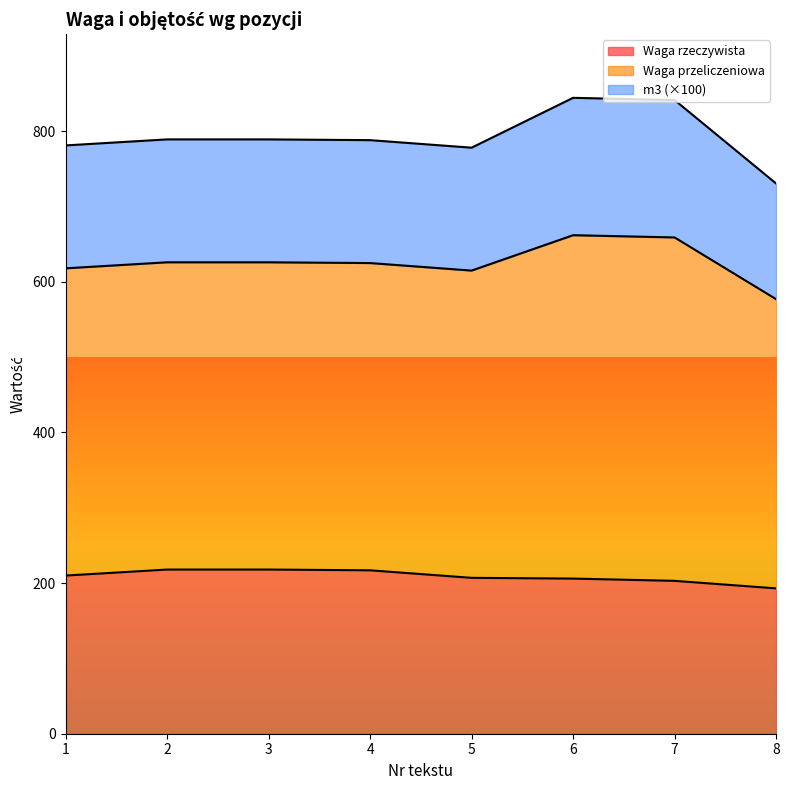

What is the sum of all Waga przeliczeniowa values?

3336.0